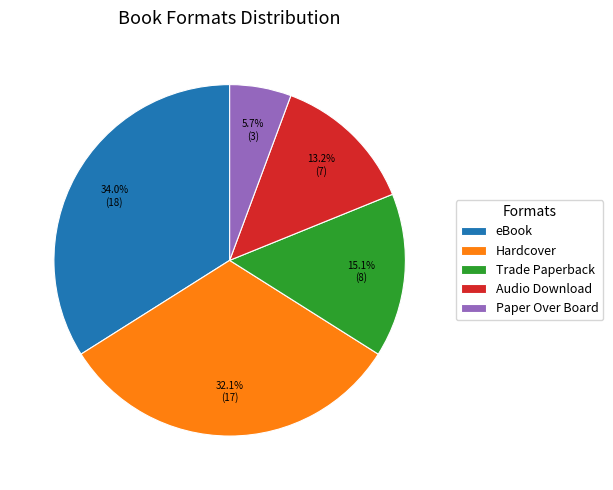

How many slices are in this pie chart?

5